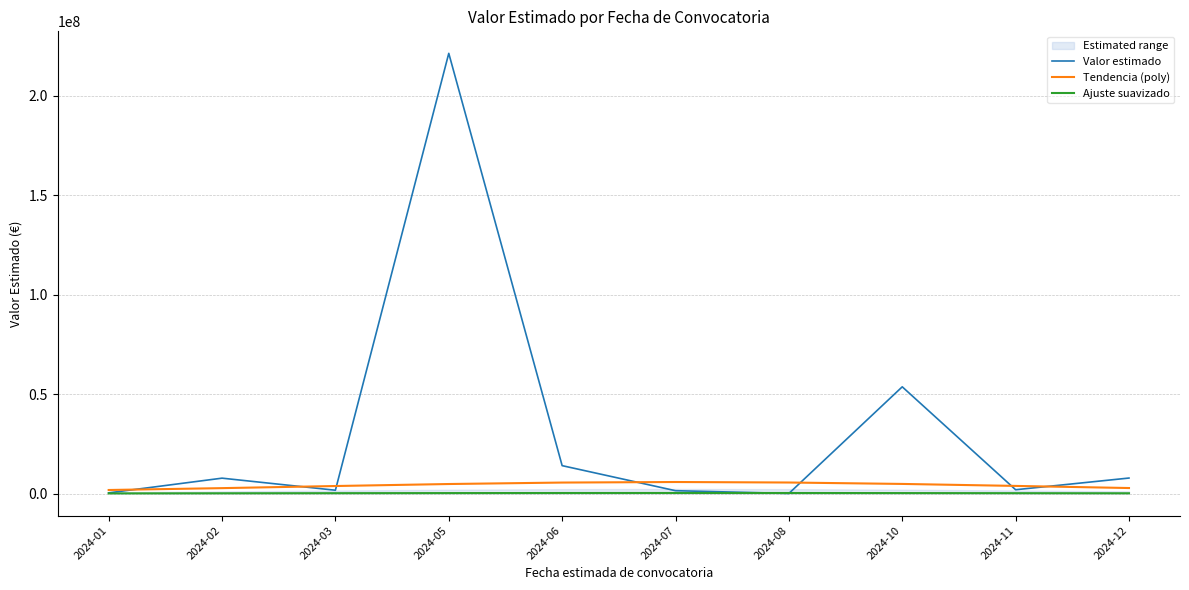

True or false: Tendencia (poly) has a value of 3789973.0 at 2024-03.

True